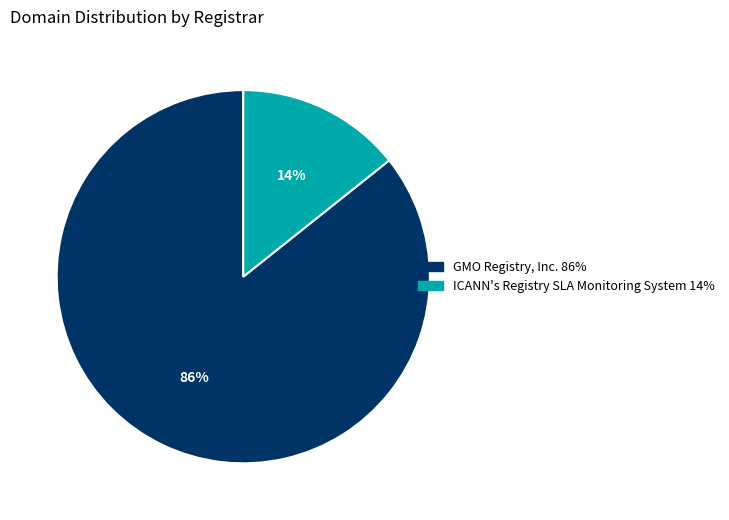

To the nearest percent, what is the combined percentage of ICANN's Registry SLA Monitoring System and GMO Registry, Inc.?

100%